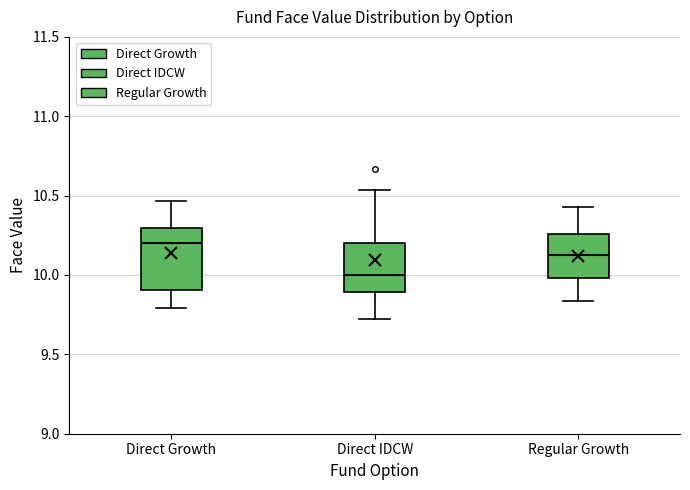

Comparing the boxes themselves (not the whiskers), which one is the tallest?

Direct Growth